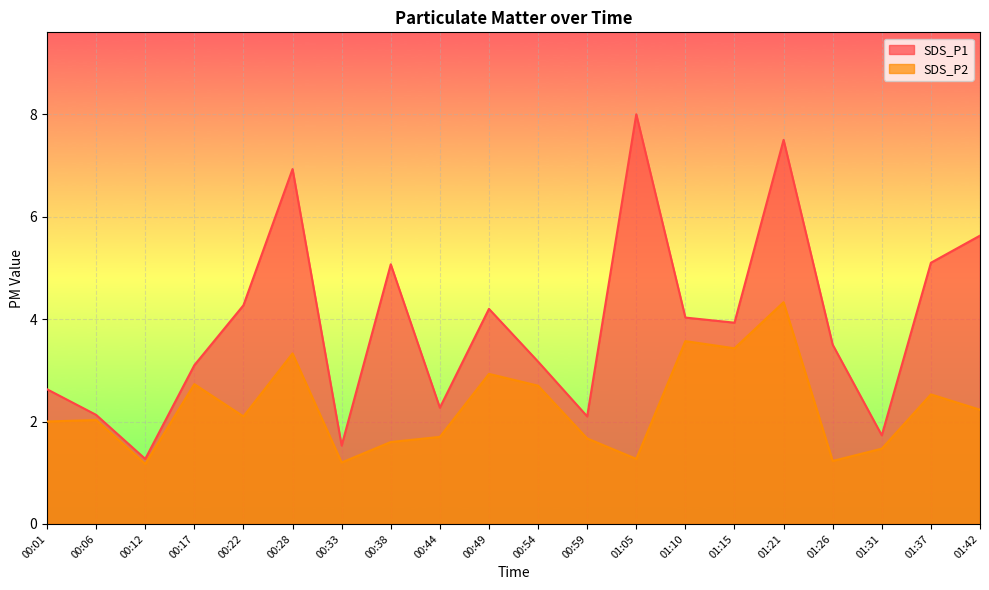

Reading right to left, what are all the values shown in this chart?

SDS_P1: 5.6	5.1	1.7	3.5	7.5	3.9	4.0	8.0	2.1	3.2	4.2	2.3	5.1	1.5	6.9	4.3	3.1	1.3	2.1	2.6
SDS_P2: 2.2	2.5	1.5	1.2	4.3	3.4	3.6	1.3	1.7	2.7	2.9	1.7	1.6	1.2	3.3	2.1	2.7	1.2	2.0	2.0